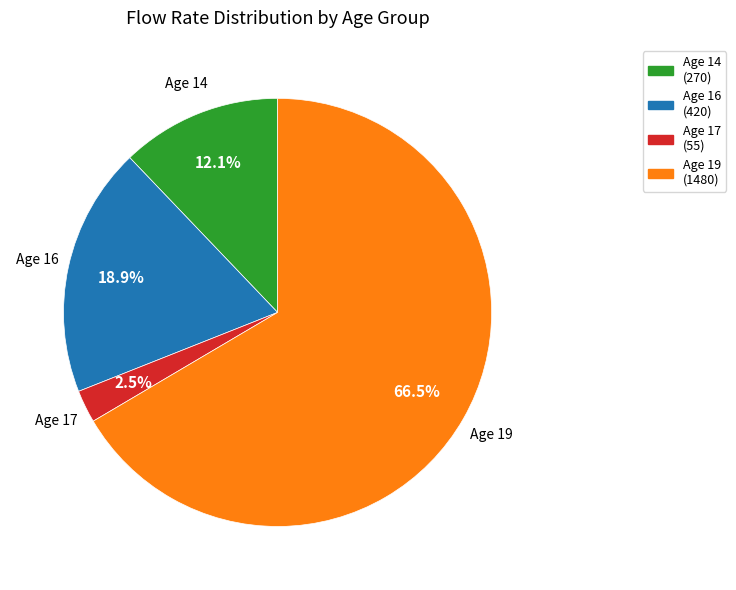

Is there any slice that represents more than half of the pie?

Yes